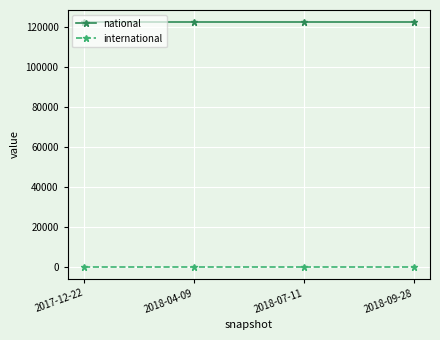

What is the difference between the highest and lowest values at 2018-07-11?

122454